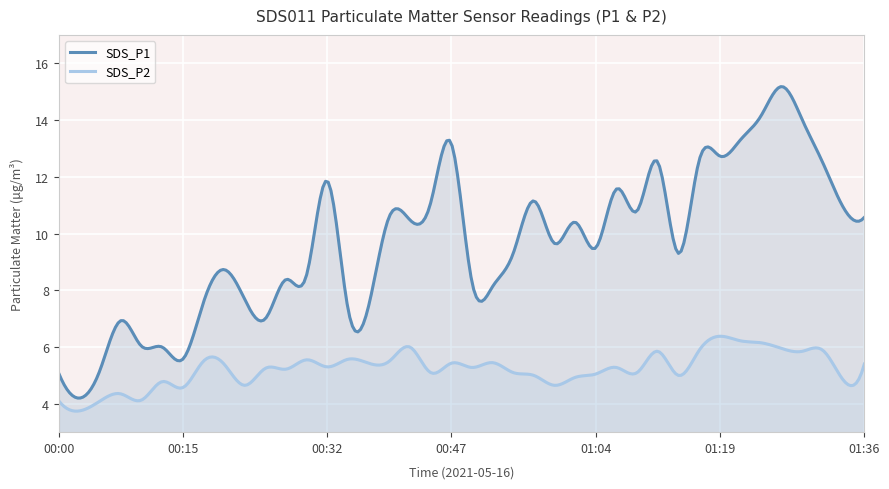

What is the difference between the maximum and minimum values in the SDS_P2 series?

2.6